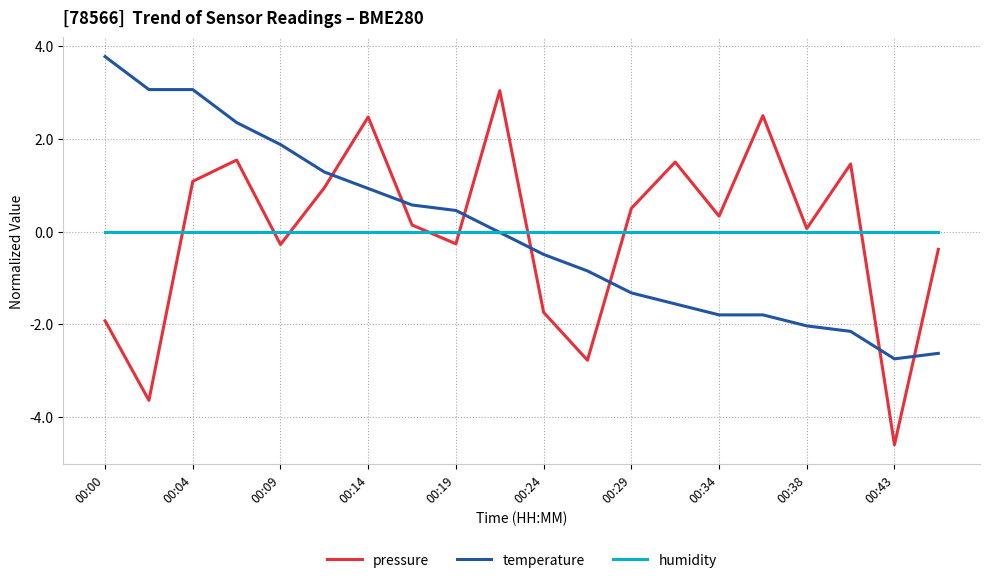

How many intersections are there between temperature and pressure?

7